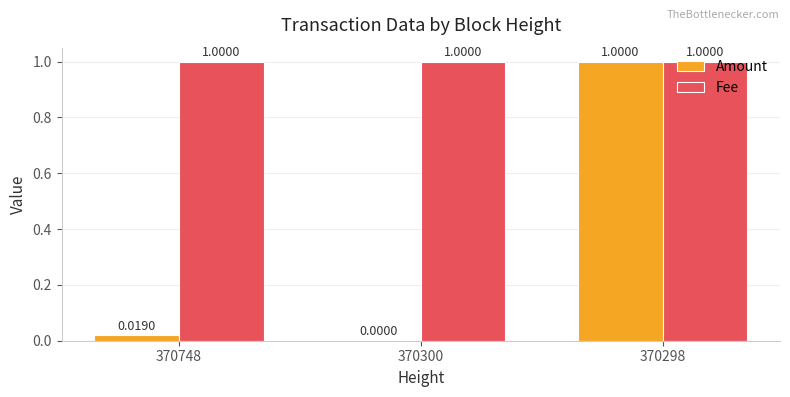

True or false: Fee has a value of 0.4 at 370300.

False